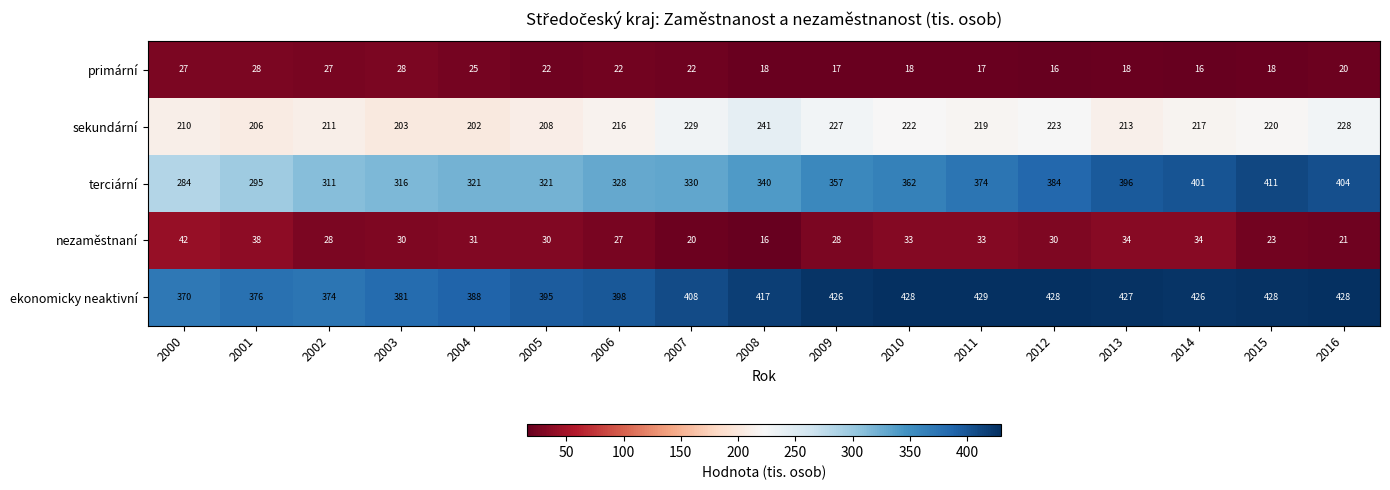

What is the spread (max minus min) of values at 2000?

343